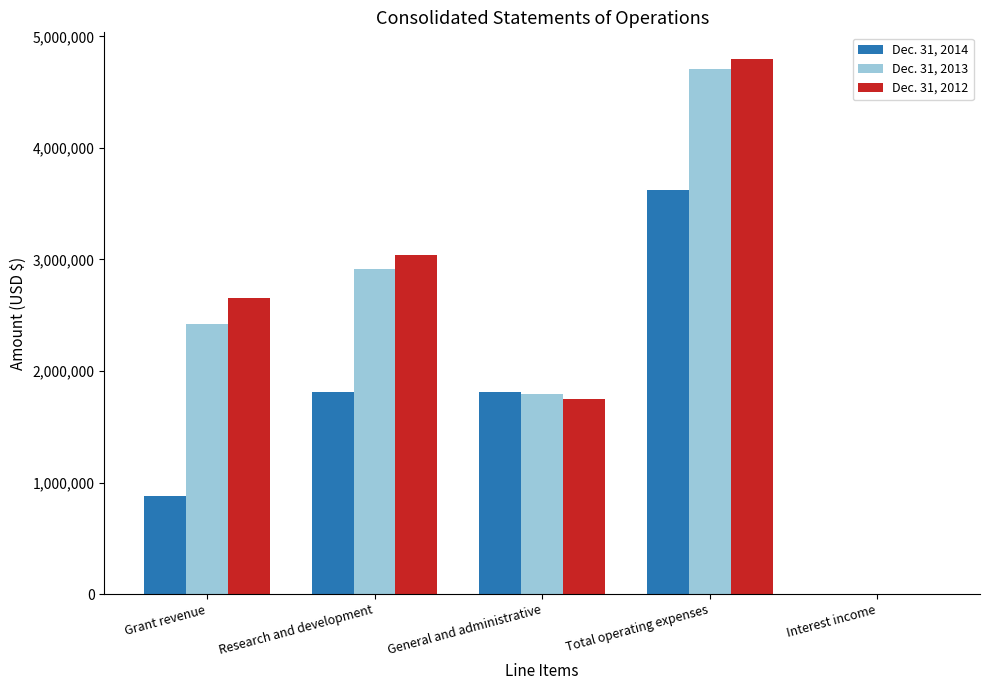

What is the total value across all series at Research and development?

7771369